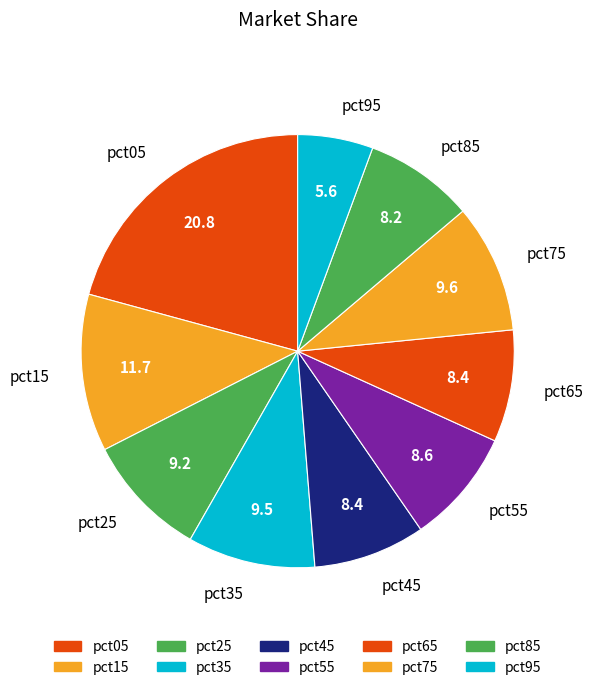

Which slice is the smallest?

pct95